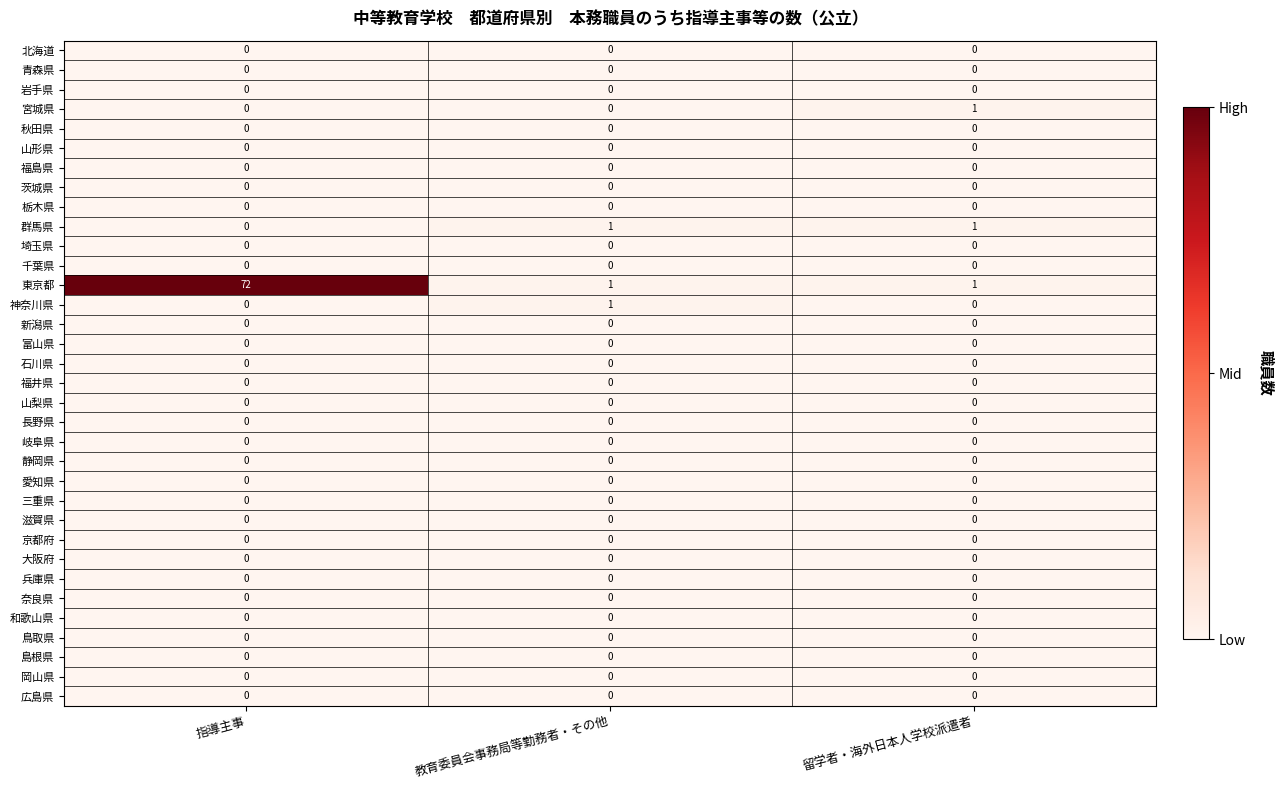

What is the total value across all series at 教育委員会事務局等勤務者・その他?

3